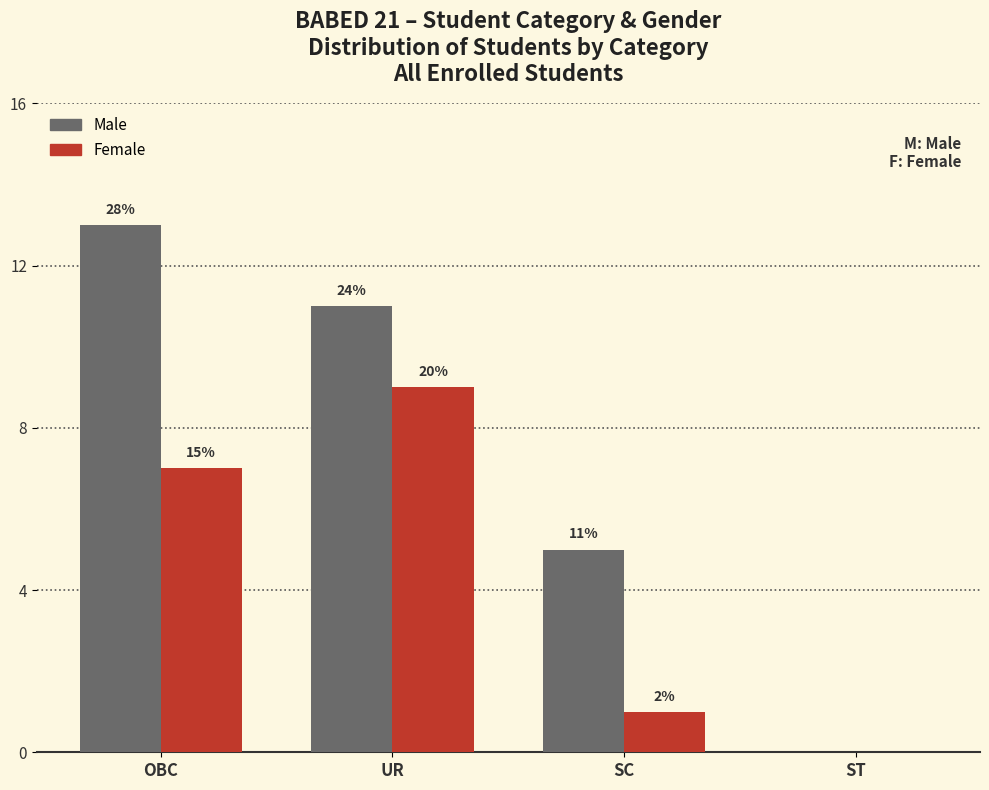

At how many categories does at least one series exceed 11?

1